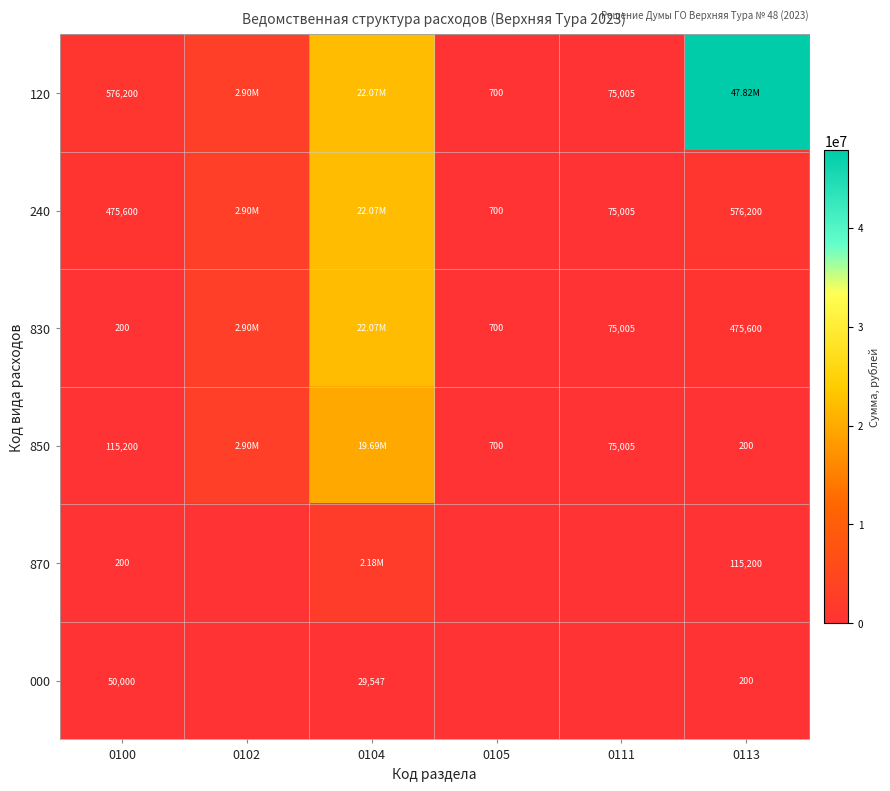

Is the value of 000 at 0100 greater than the value of 830 at 0105?

Yes